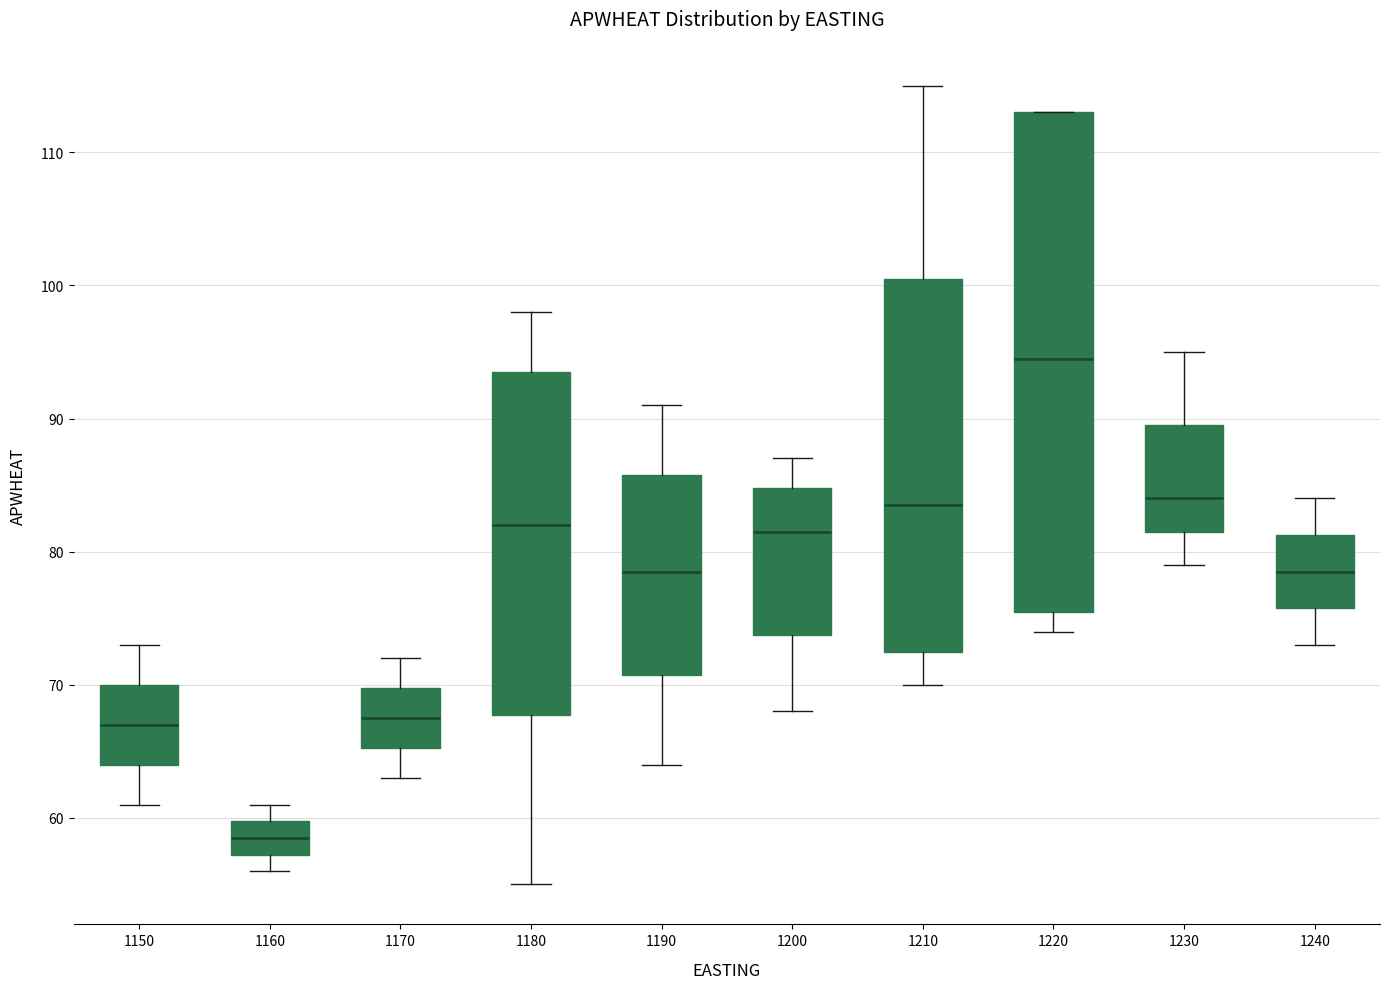

Where is the lower edge of the box at x = 1210 on the y-axis? The values are not printed on the chart, so give them approximately, as read against the axis.

73